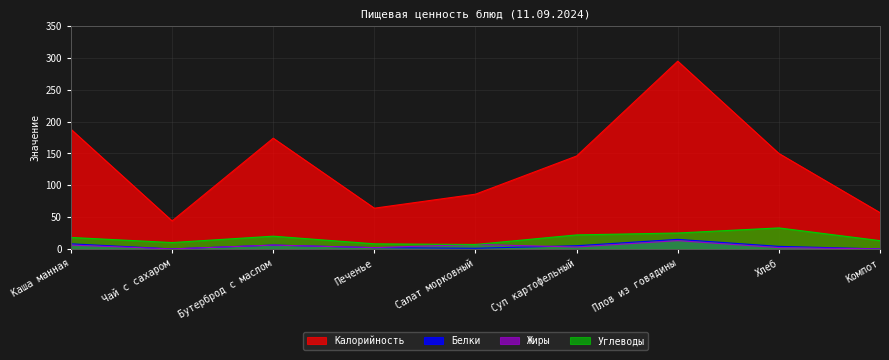

At which category does Жиры reach its first local peak?

Бутерброд с маслом